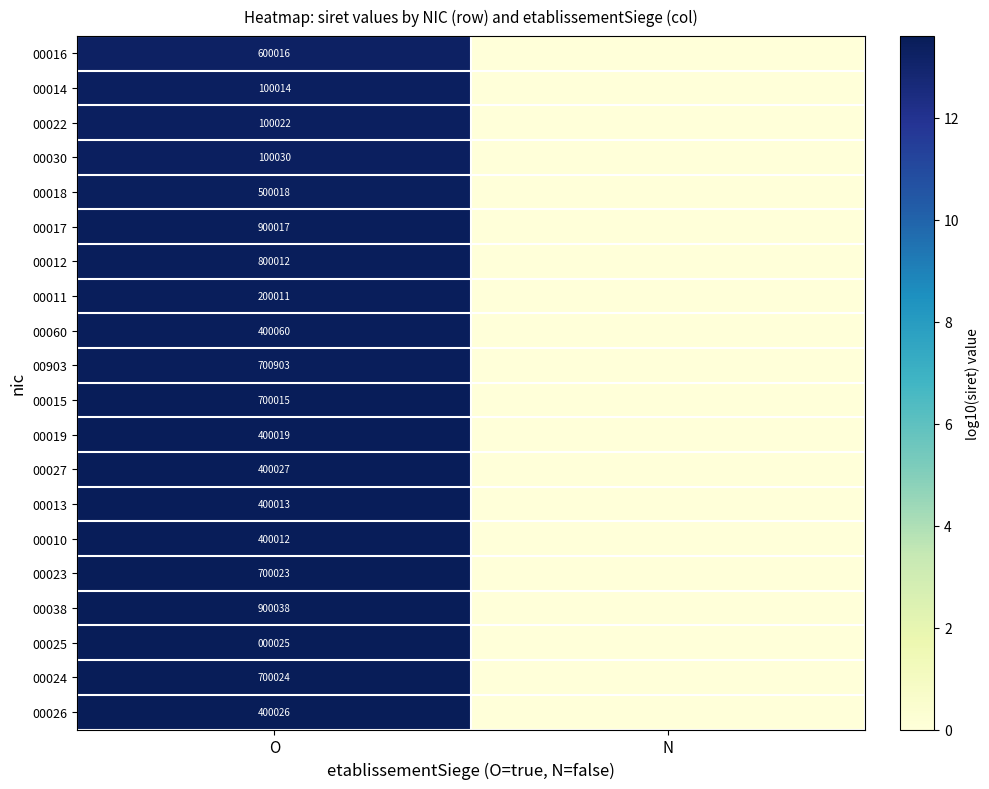

What is the spread (max minus min) of values at O?

900013